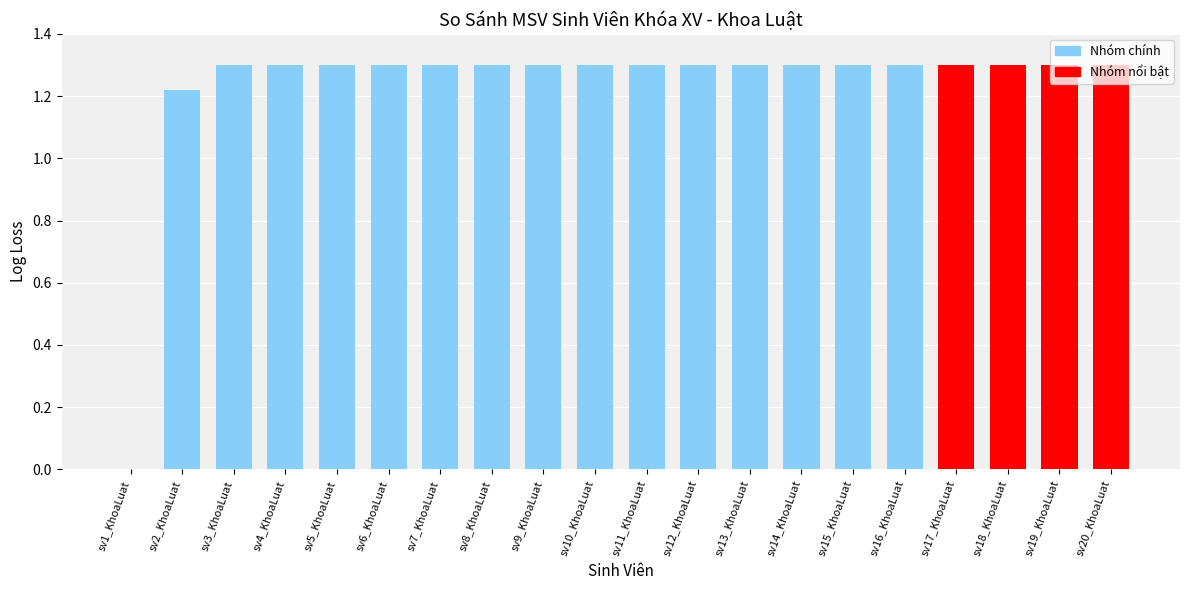

What is the greatest value displayed?

1.3